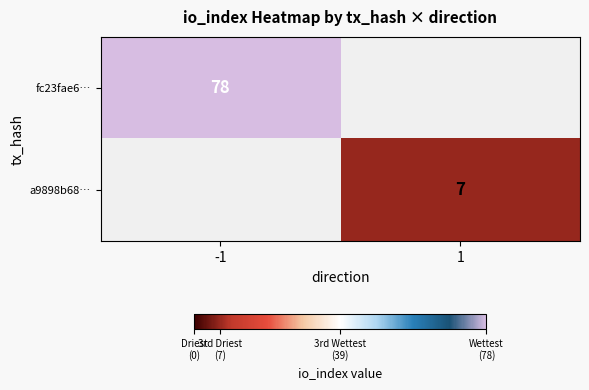

The fc23fae6… series shows 78 at -1. True or false?

True